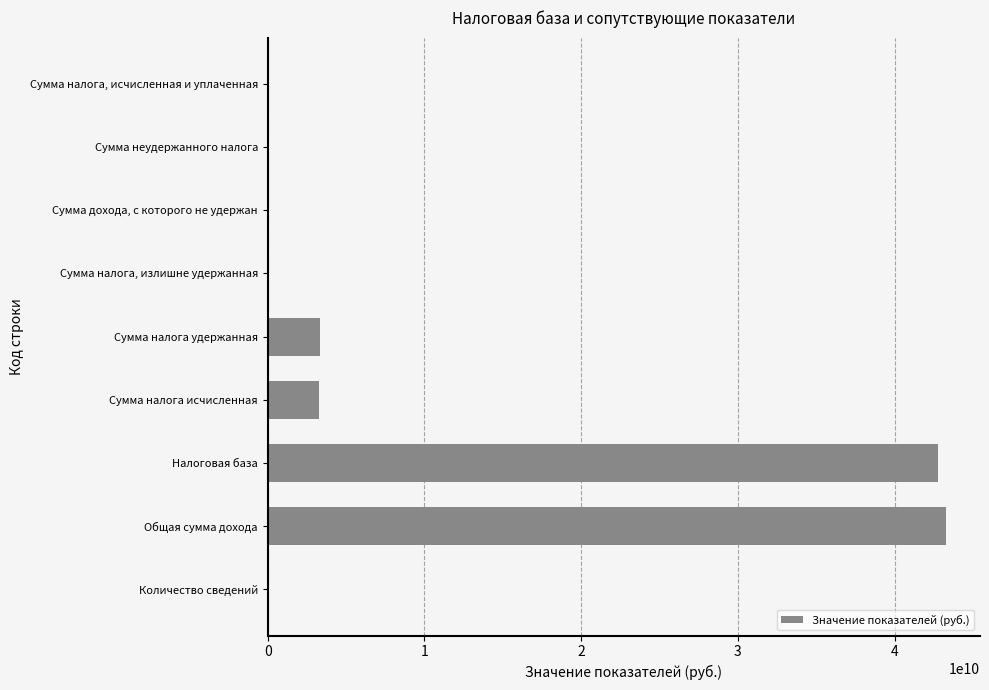

What is the sum of all values?

92811131274